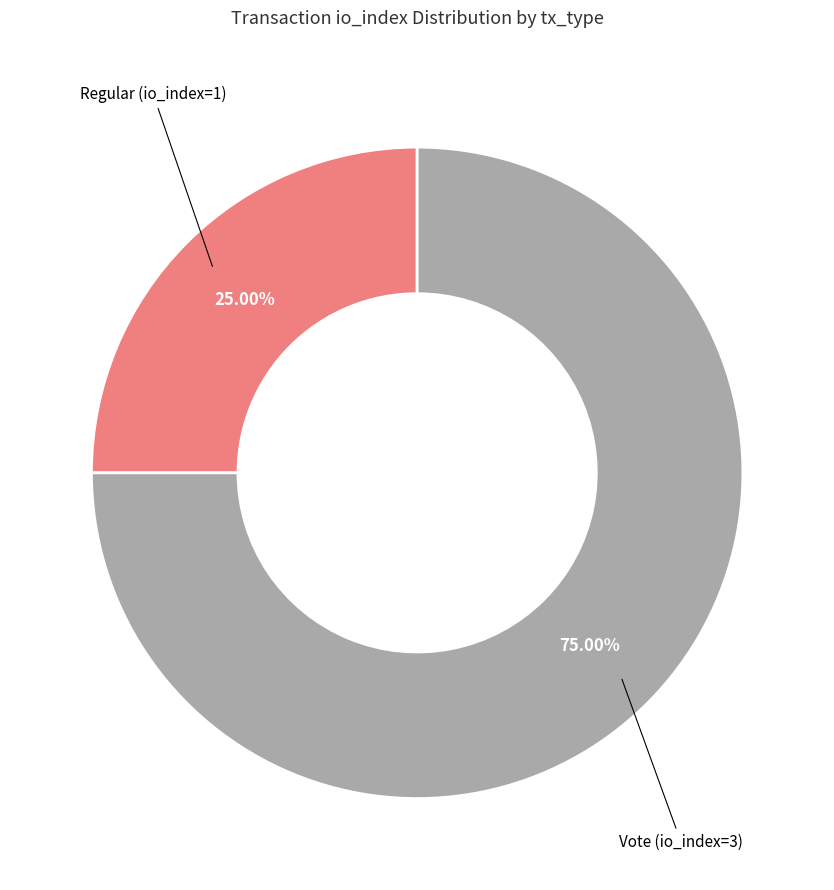

Is there a majority slice in this chart?

Yes